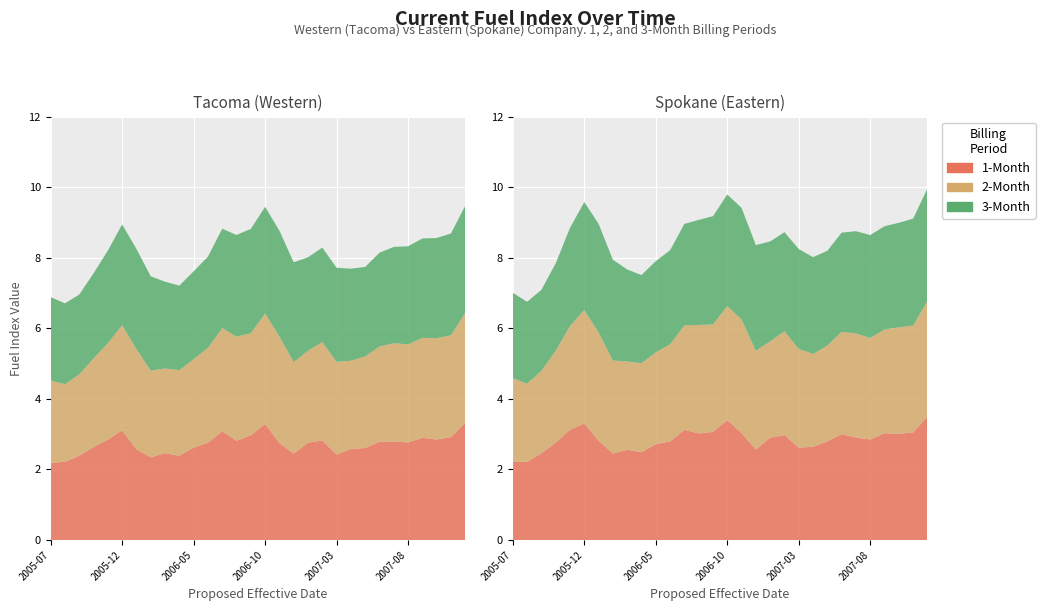

Reading right to left, list all the values displayed in this chart.

Tacoma 1-Month: 2007-12=3.3	2007-11=2.9	2007-10=2.8	2007-09=2.9	2007-08=2.8	2007-07=2.8	2007-06=2.8	2007-05=2.6	2007-04=2.6	2007-03=2.4	2007-02=2.8	2007-01=2.8	2006-12=2.4	2006-11=2.7	2006-10=3.3	2006-09=3.0	2006-08=2.8	2006-07=3.1	2006-06=2.8	2006-05=2.6	2006-04=2.4	2006-03=2.5	2006-02=2.3	2006-01=2.6	2005-12=3.1	2005-11=2.8	2005-10=2.6	2005-09=2.4	2005-08=2.2	2005-07=2.2
Tacoma 2-Month: 2007-12=3.1	2007-11=2.9	2007-10=2.9	2007-09=2.8	2007-08=2.8	2007-07=2.8	2007-06=2.7	2007-05=2.6	2007-04=2.5	2007-03=2.6	2007-02=2.8	2007-01=2.6	2006-12=2.6	2006-11=3.0	2006-10=3.1	2006-09=2.9	2006-08=2.9	2006-07=2.9	2006-06=2.7	2006-05=2.5	2006-04=2.4	2006-03=2.4	2006-02=2.5	2006-01=2.8	2005-12=3.0	2005-11=2.7	2005-10=2.5	2005-09=2.3	2005-08=2.2	2005-07=2.3
Tacoma 3-Month: 2007-12=3.0	2007-11=2.9	2007-10=2.8	2007-09=2.8	2007-08=2.8	2007-07=2.7	2007-06=2.7	2007-05=2.5	2007-04=2.6	2007-03=2.7	2007-02=2.7	2007-01=2.7	2006-12=2.8	2006-11=3.0	2006-10=3.0	2006-09=3.0	2006-08=2.9	2006-07=2.8	2006-06=2.6	2006-05=2.5	2006-04=2.4	2006-03=2.5	2006-02=2.7	2006-01=2.8	2005-12=2.9	2005-11=2.6	2005-10=2.4	2005-09=2.3	2005-08=2.3	2005-07=2.4
Spokane 1-Month: 2007-12=3.5	2007-11=3.0	2007-10=3.0	2007-09=3.0	2007-08=2.8	2007-07=2.9	2007-06=3.0	2007-05=2.8	2007-04=2.6	2007-03=2.6	2007-02=3.0	2007-01=2.9	2006-12=2.6	2006-11=3.0	2006-10=3.4	2006-09=3.1	2006-08=3.0	2006-07=3.1	2006-06=2.8	2006-05=2.7	2006-04=2.5	2006-03=2.6	2006-02=2.5	2006-01=2.8	2005-12=3.3	2005-11=3.1	2005-10=2.8	2005-09=2.5	2005-08=2.2	2005-07=2.2
Spokane 2-Month: 2007-12=3.3	2007-11=3.0	2007-10=3.0	2007-09=2.9	2007-08=2.9	2007-07=3.0	2007-06=2.9	2007-05=2.7	2007-04=2.6	2007-03=2.8	2007-02=2.9	2007-01=2.7	2006-12=2.8	2006-11=3.2	2006-10=3.2	2006-09=3.0	2006-08=3.1	2006-07=3.0	2006-06=2.8	2006-05=2.6	2006-04=2.5	2006-03=2.5	2006-02=2.6	2006-01=3.1	2005-12=3.2	2005-11=2.9	2005-10=2.6	2005-09=2.3	2005-08=2.2	2005-07=2.4
Spokane 3-Month: 2007-12=3.2	2007-11=3.0	2007-10=3.0	2007-09=2.9	2007-08=2.9	2007-07=2.9	2007-06=2.8	2007-05=2.7	2007-04=2.7	2007-03=2.8	2007-02=2.8	2007-01=2.8	2006-12=3.0	2006-11=3.2	2006-10=3.2	2006-09=3.1	2006-08=3.0	2006-07=2.9	2006-06=2.7	2006-05=2.6	2006-04=2.5	2006-03=2.6	2006-02=2.9	2006-01=3.1	2005-12=3.1	2005-11=2.8	2005-10=2.5	2005-09=2.3	2005-08=2.3	2005-07=2.4